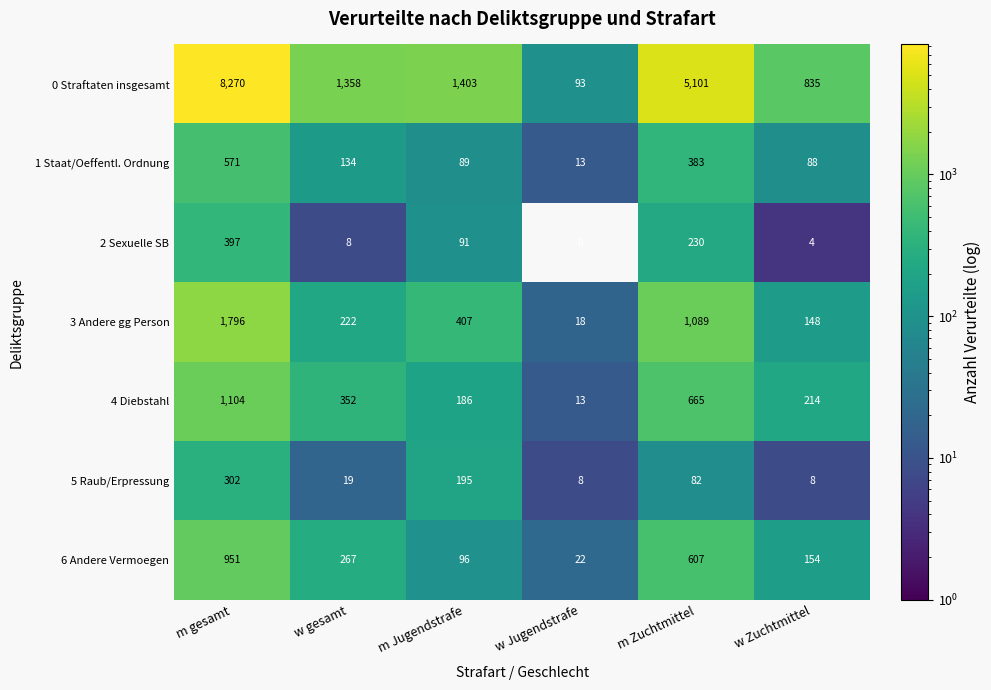

Rank the series at w Zuchtmittel from lowest to highest value.

2 Sexuelle SB, 5 Raub/Erpressung, 1 Staat/Oeffentl. Ordnung, 3 Andere gg Person, 6 Andere Vermoegen, 4 Diebstahl, 0 Straftaten insgesamt